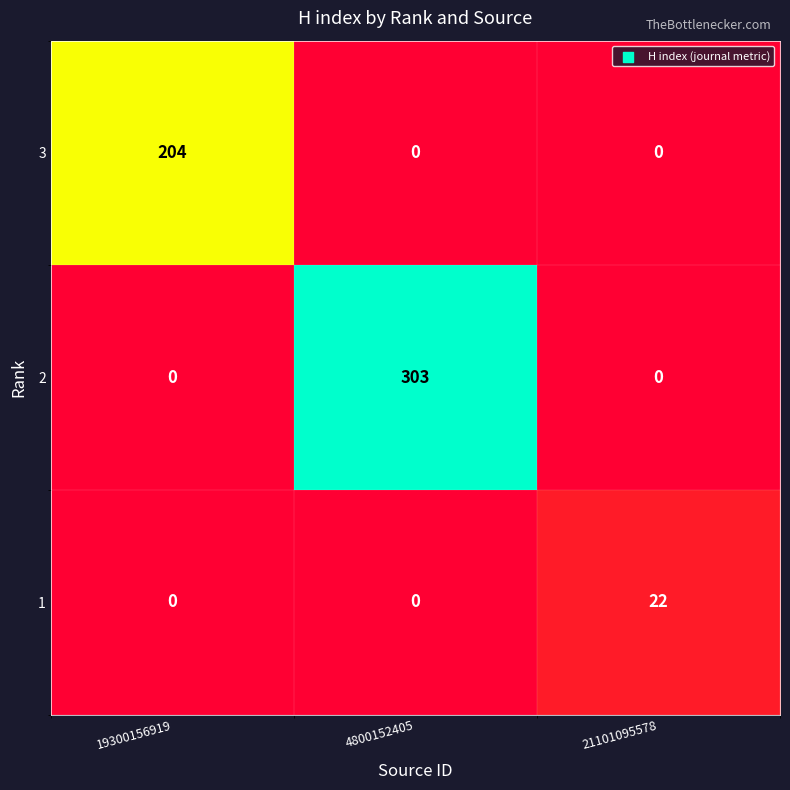

Is it true that 1 equals -12 at 19300156919?

False